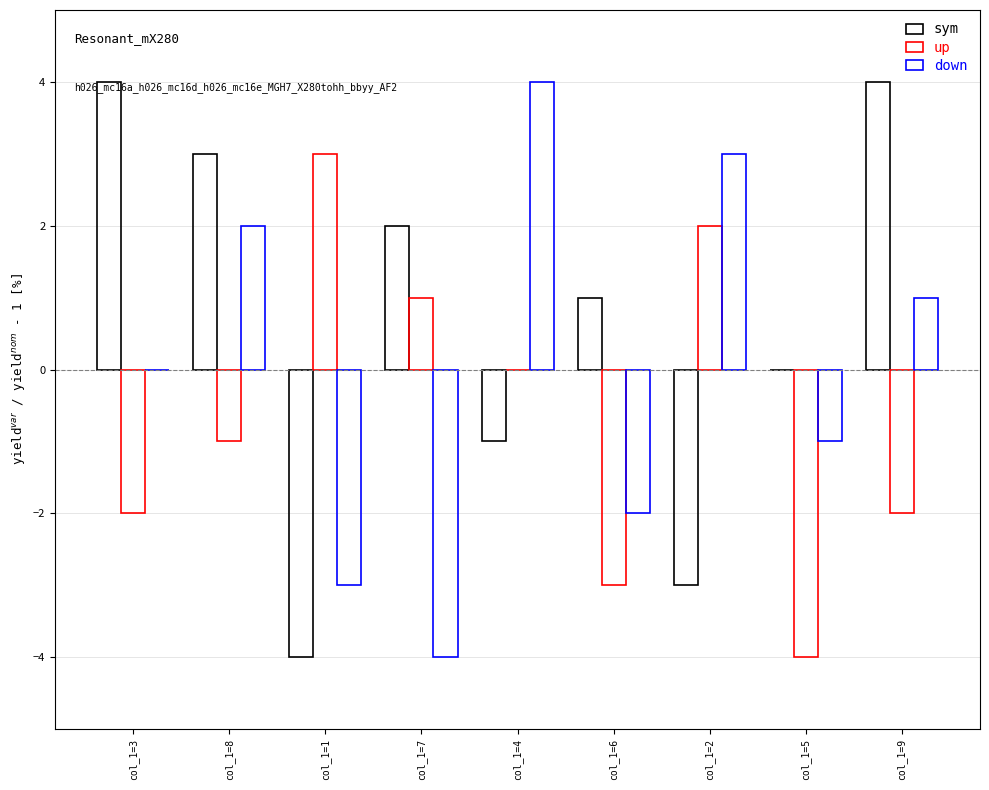

Count the number of categories in the chart.

9